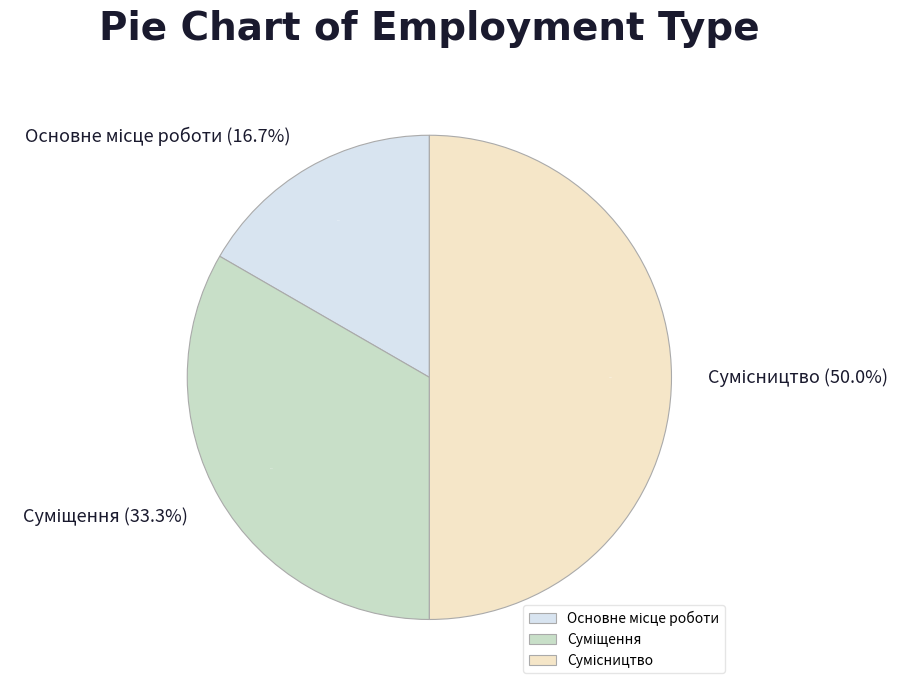

What is the smallest slice in the pie chart?

Основне місце роботи